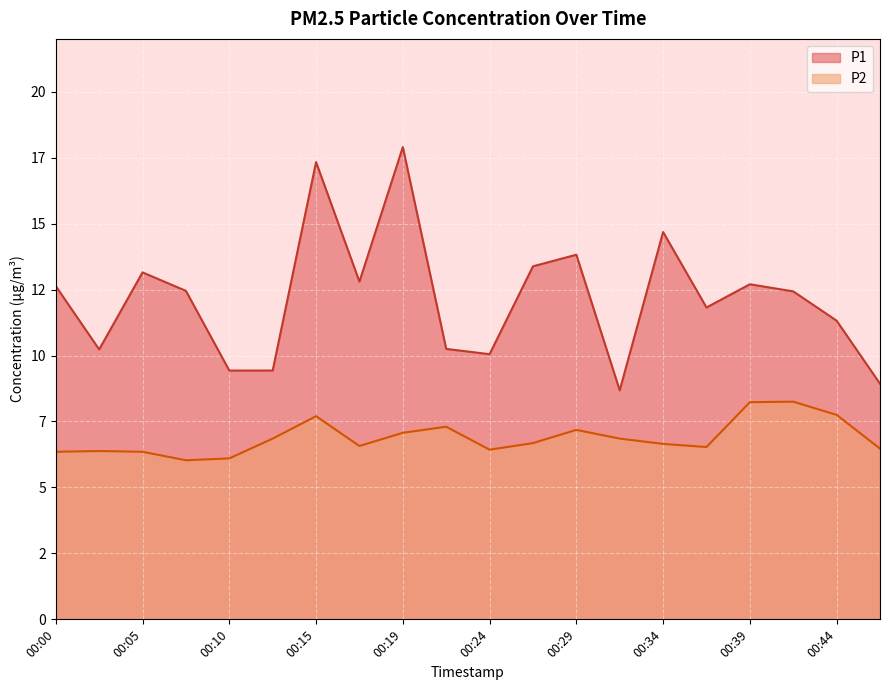

Which category has the lowest value in the P2 series?

00:07